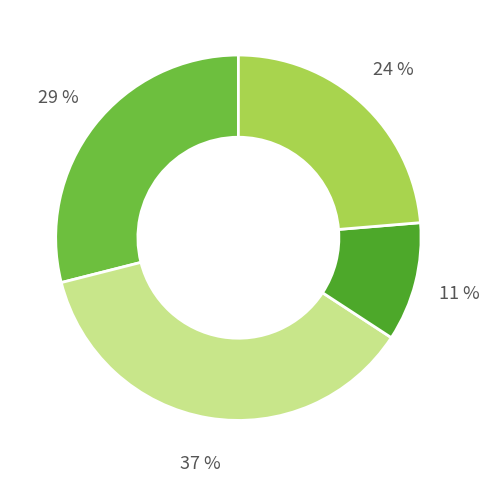

To the nearest percent, what is the average slice percentage?

25%